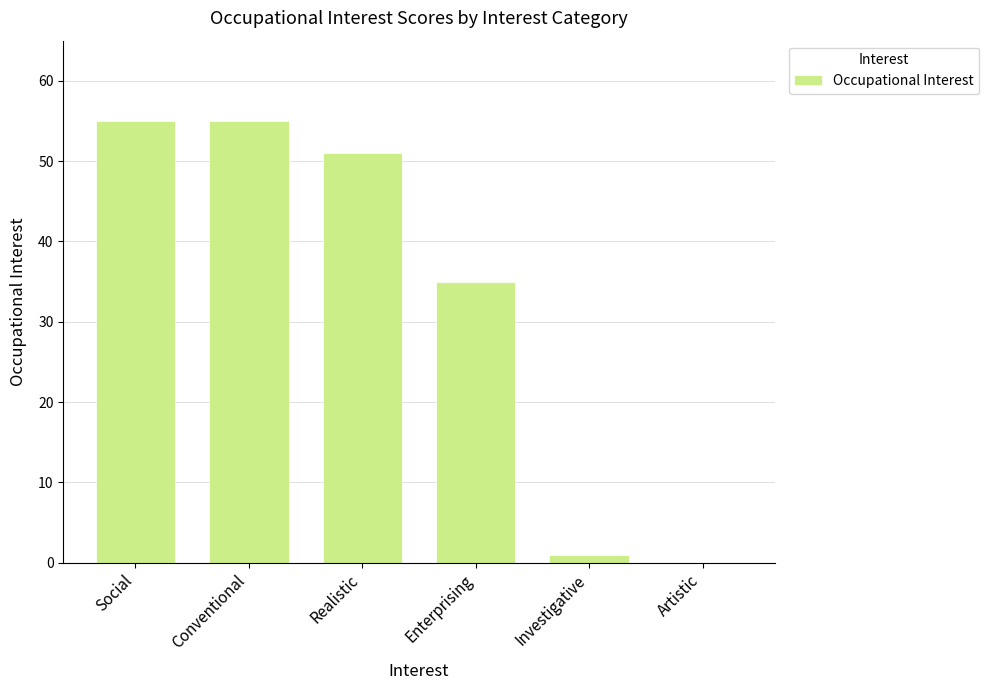

What is the greatest value displayed?

55